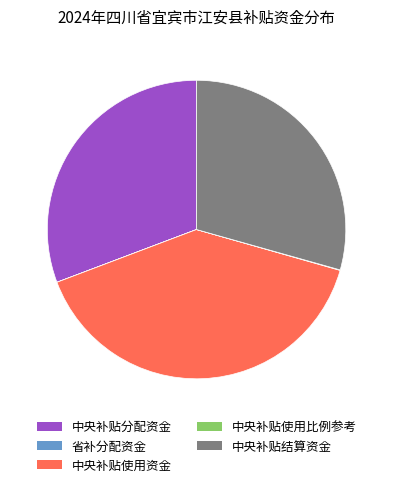

Do 中央补贴结算资金 and 中央补贴分配资金 together represent more than half of the pie?

Yes